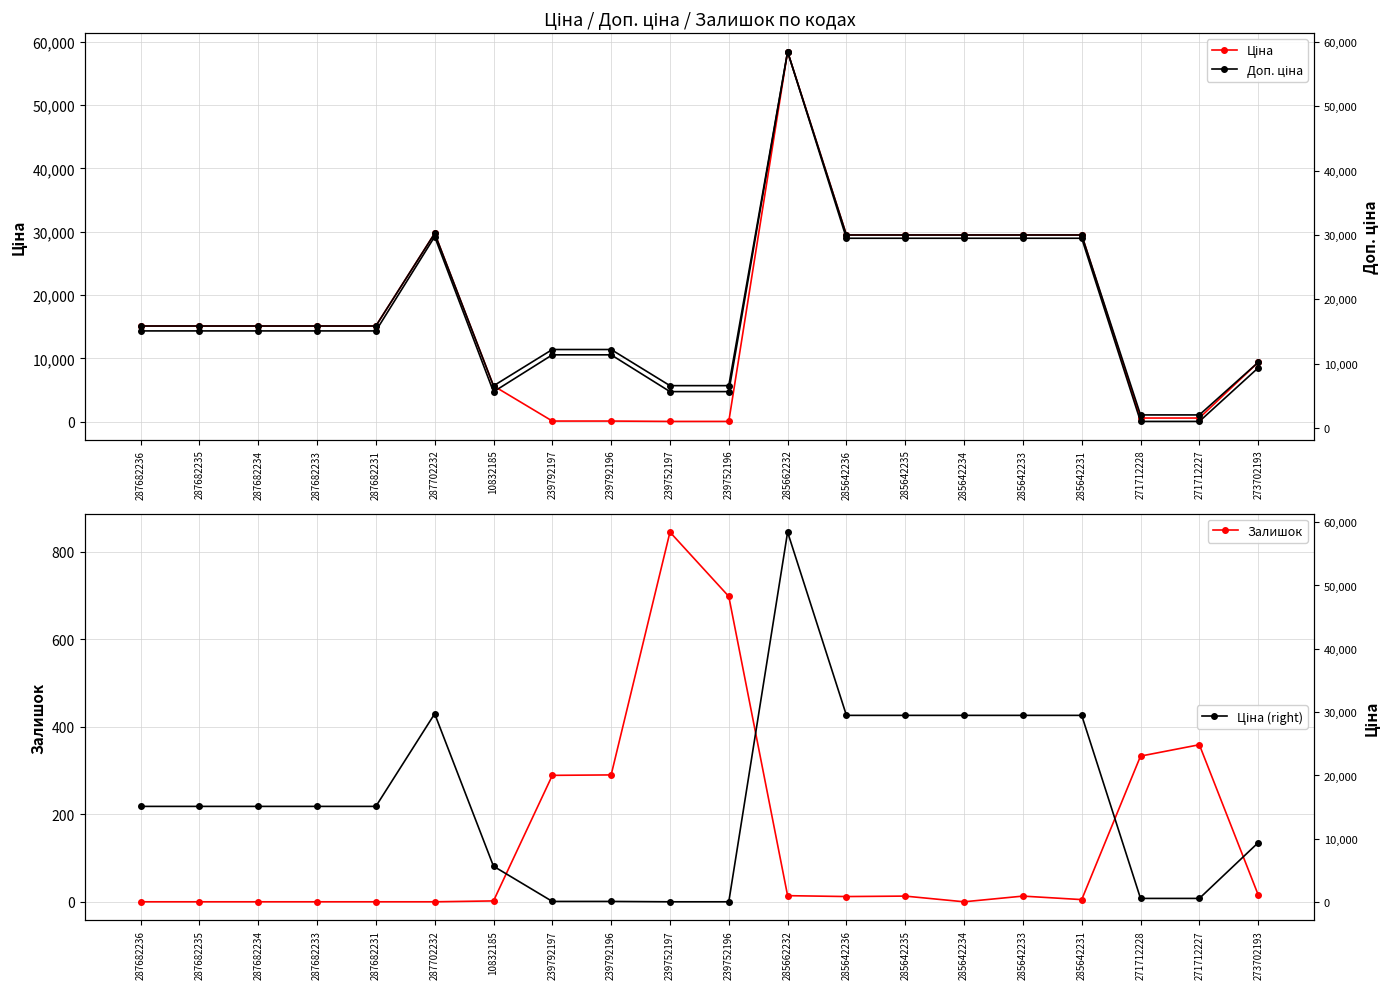

What is the label of the 5th point from the left?

287682231